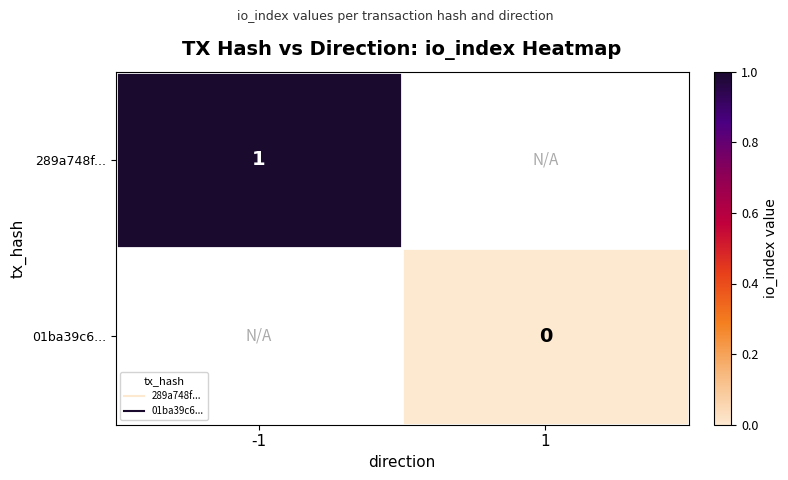

How many series are shown in this chart?

2